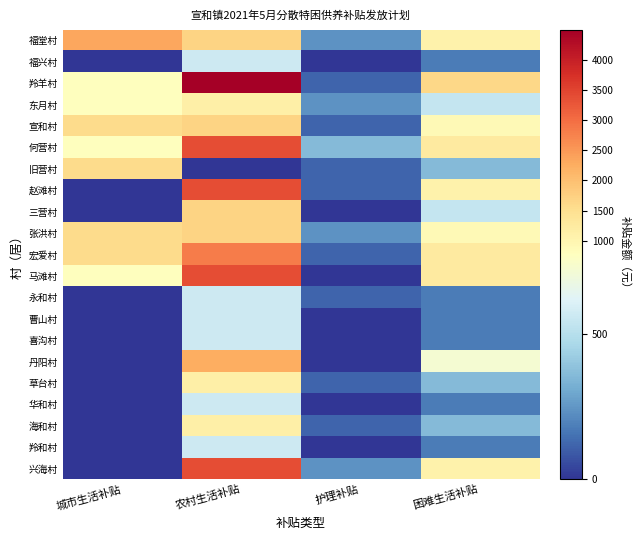

Which series has the largest range (max minus min)?

羚羊村